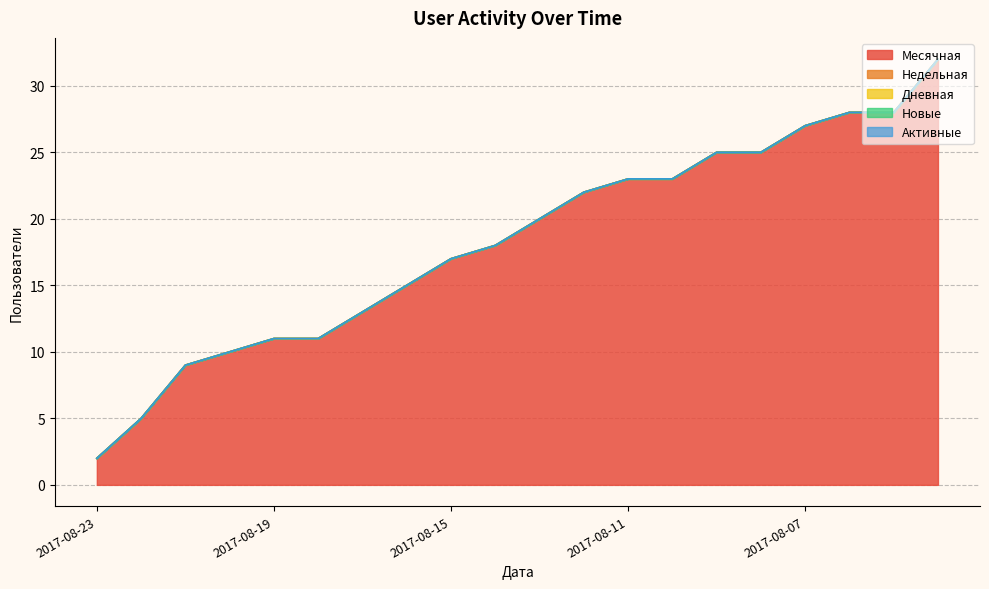

What is the value of the Месячная point at the 8th from the left?

15